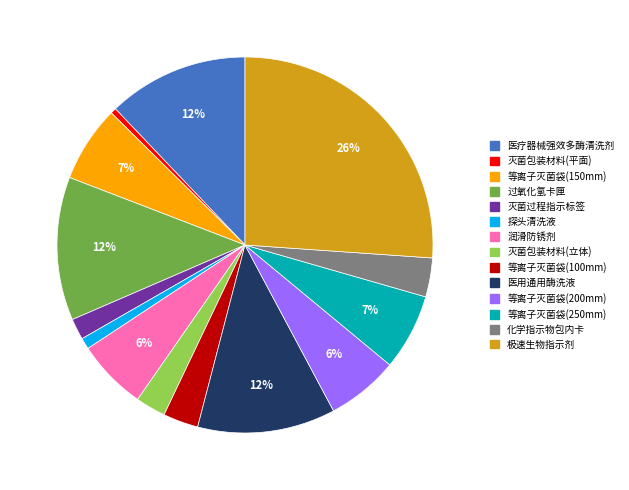

What is the largest slice in the pie chart?

极速生物指示剂